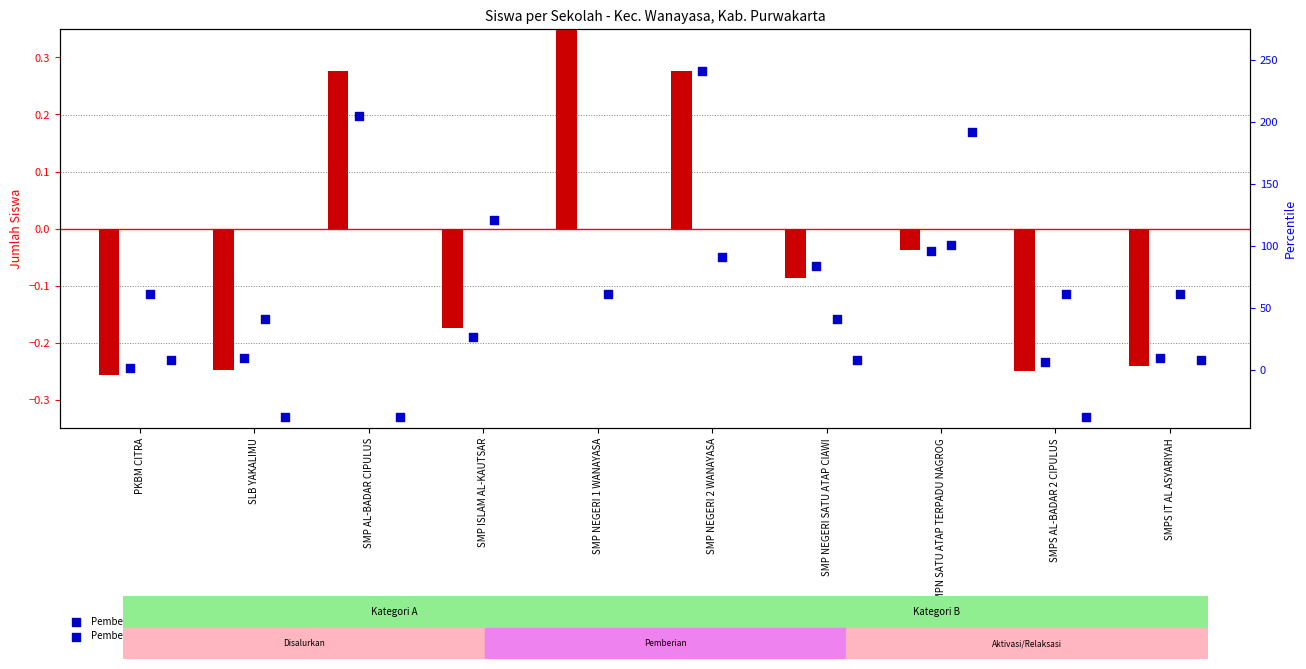

Which series reaches the minimum Y coordinate?

Pemberian Relaksasi